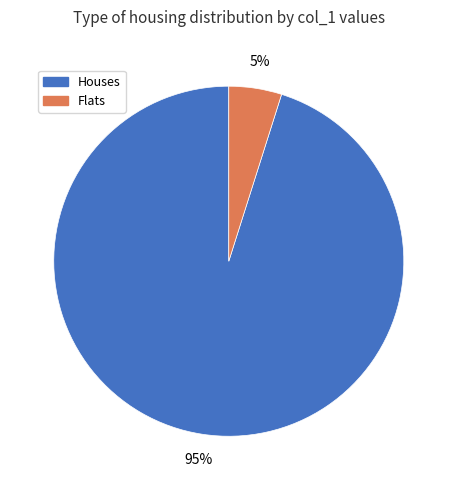

Is there a majority slice in this chart?

Yes